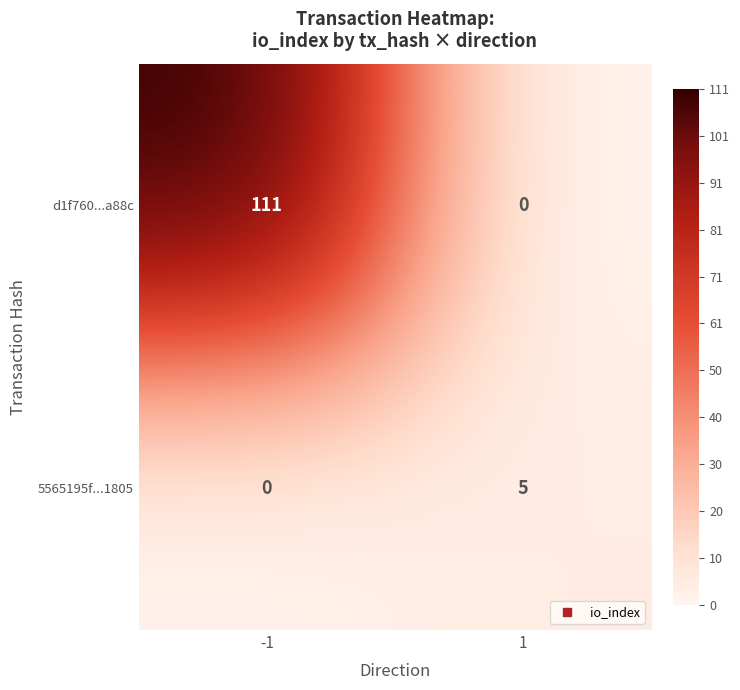

Reading right to left, list all the values displayed in this chart.

d1f760...a88c: 0	111
5565195f...1805: 5	0